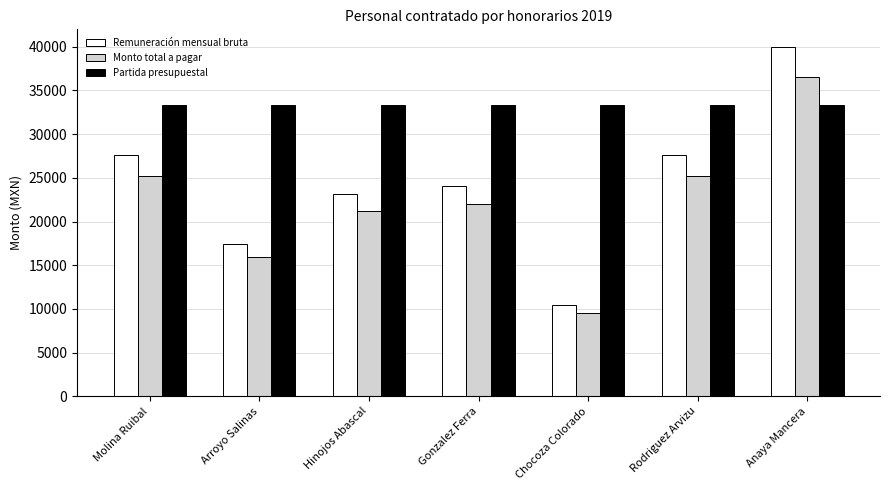

How many bars are there in each group?

3